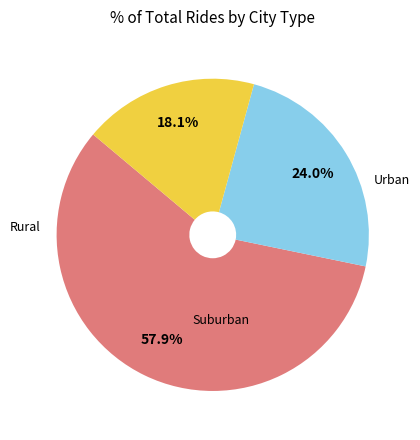

Is there any slice that represents more than half of the pie?

Yes